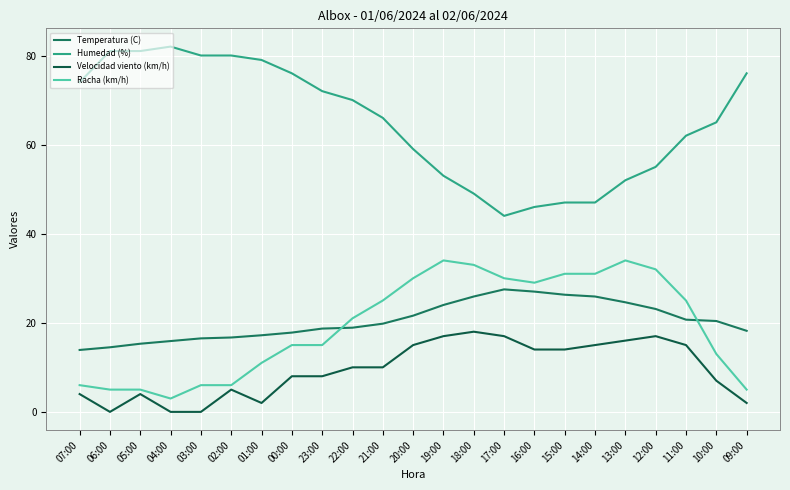

True or false: Humedad (%) and Velocidad viento (km/h) cross at least once.

False